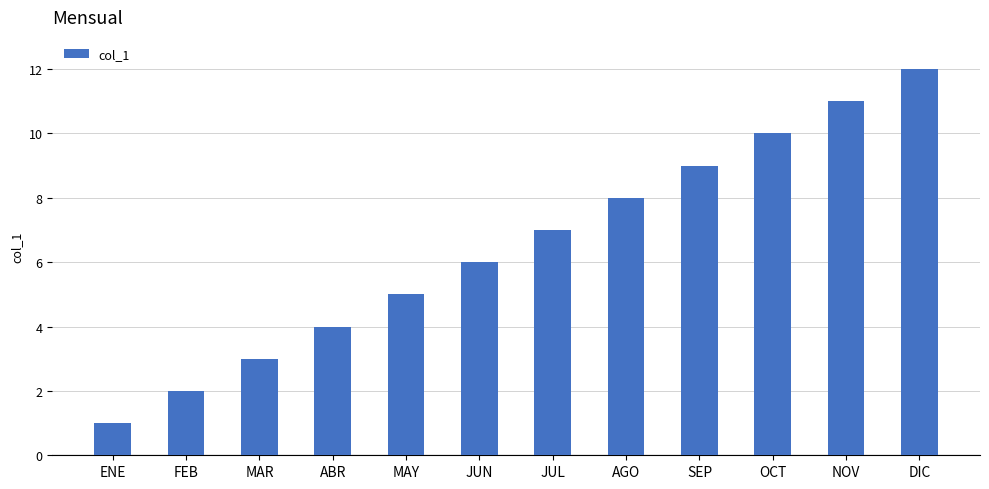

What is the sum of the values at MAY and OCT?

15